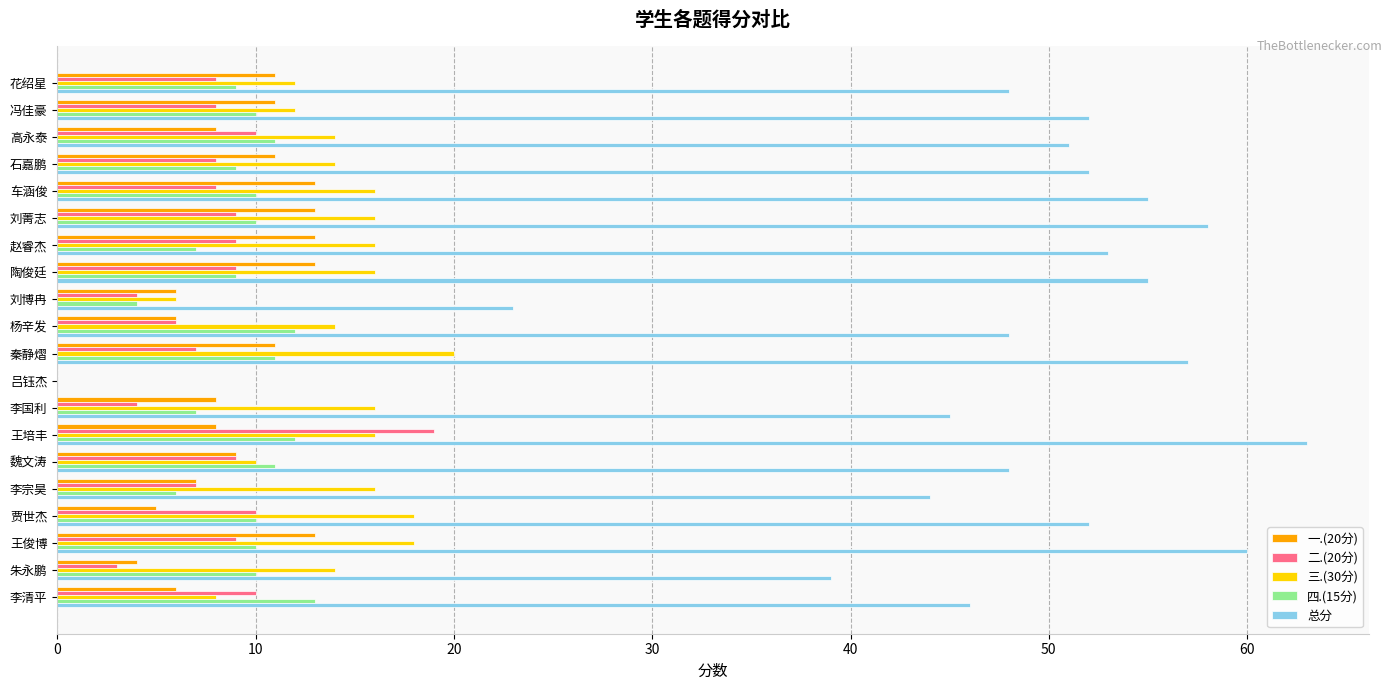

How many series are shown in this chart?

5